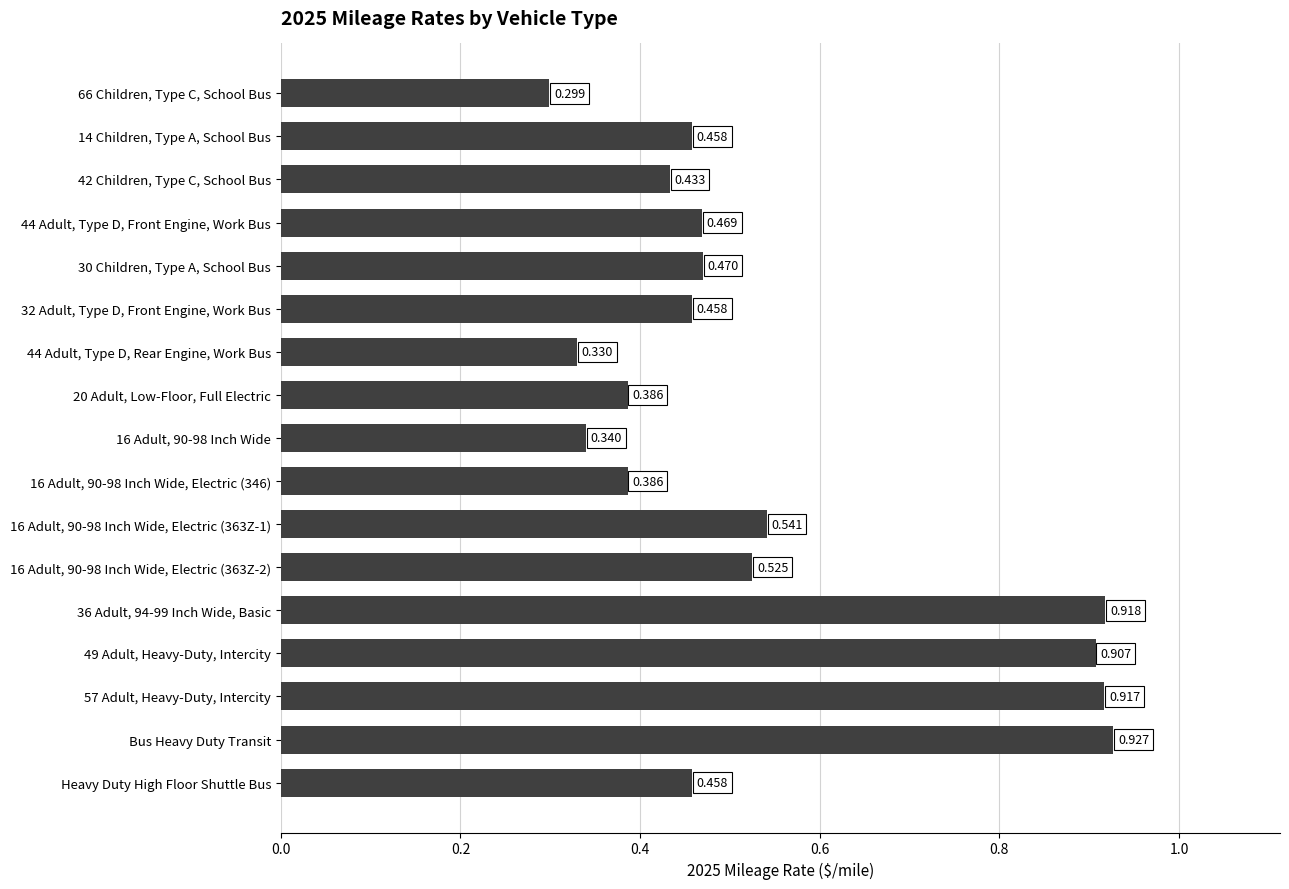

Which has a higher value, Bus Heavy Duty Transit or 66 Children, Type C, School Bus?

Bus Heavy Duty Transit